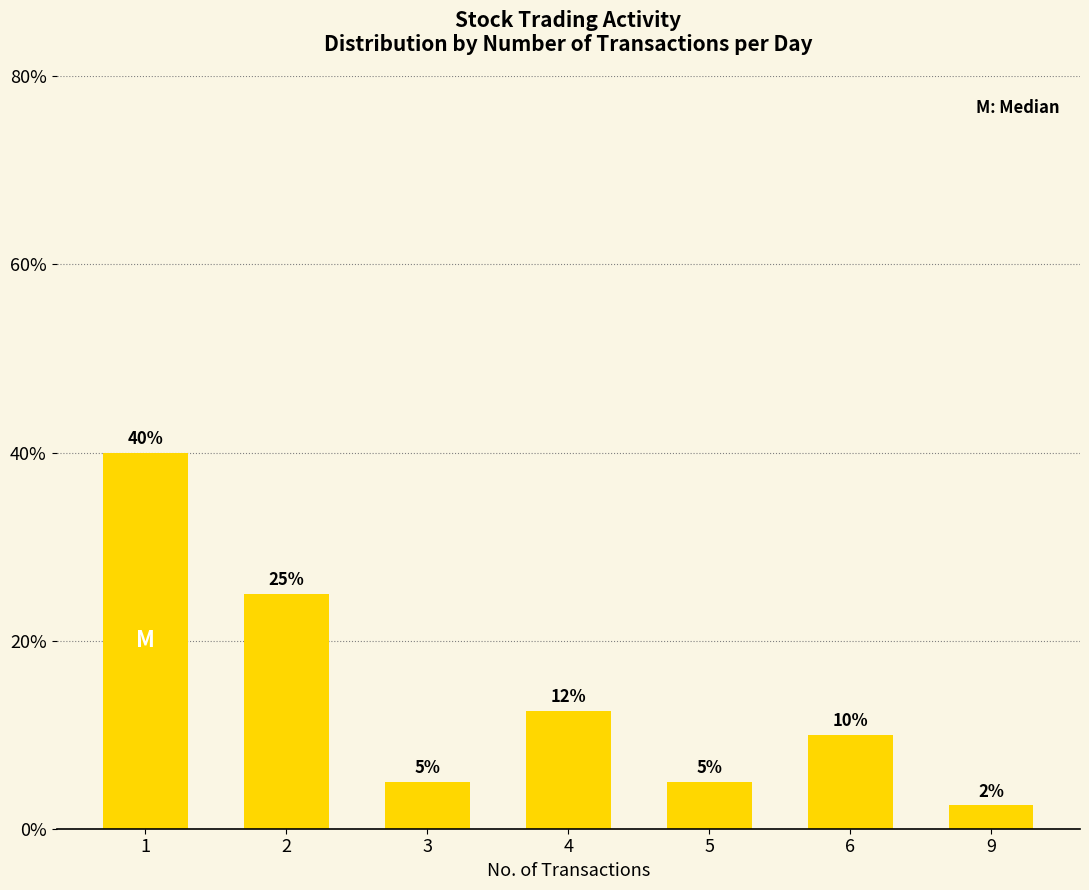

Is it true that the value at 2 is 25.0?

True